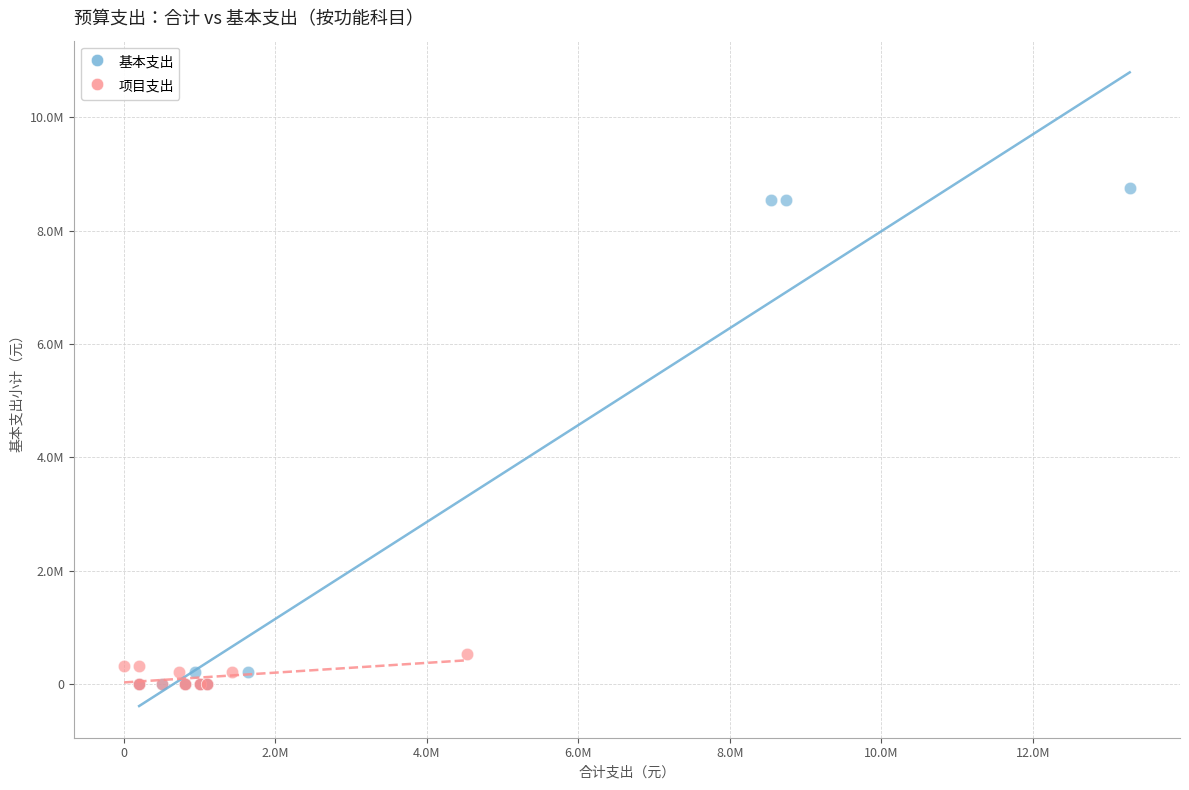

What are all the series names shown in the legend?

基本支出, 项目支出